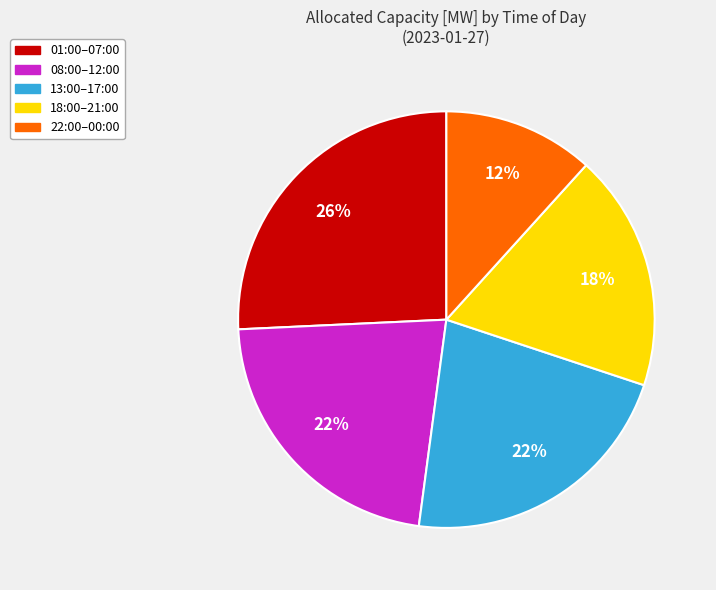

Does any single category account for the majority?

No